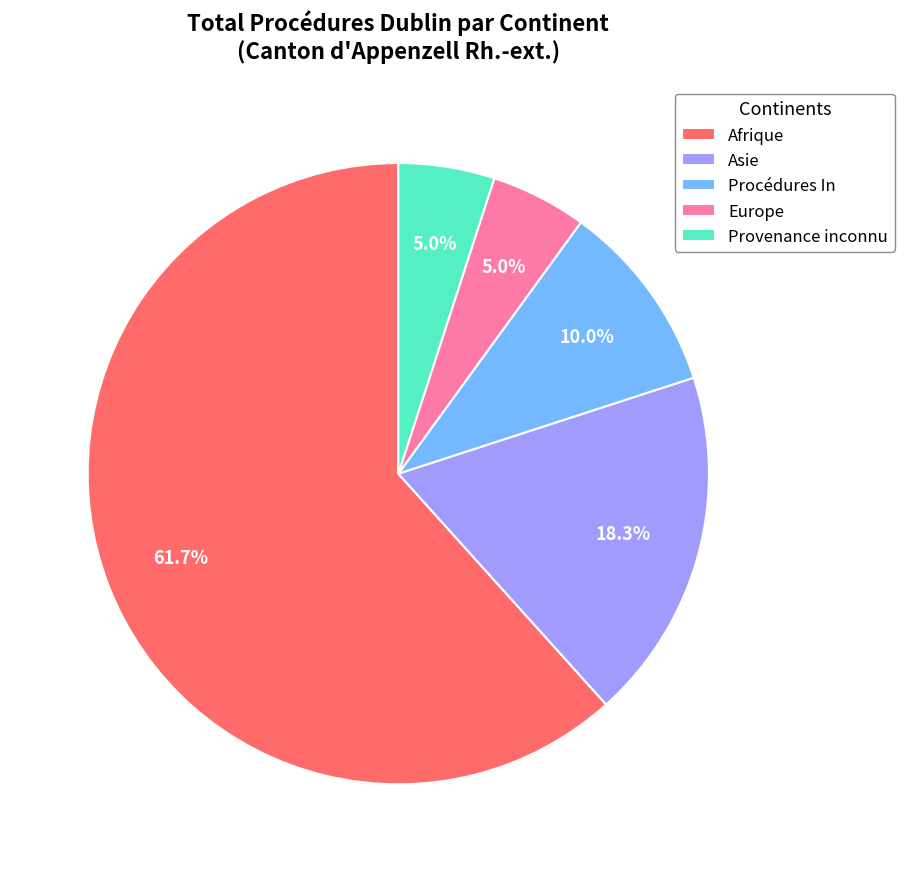

To the nearest percent, what is the difference between the Asie and Procédures In slice percentages?

8%